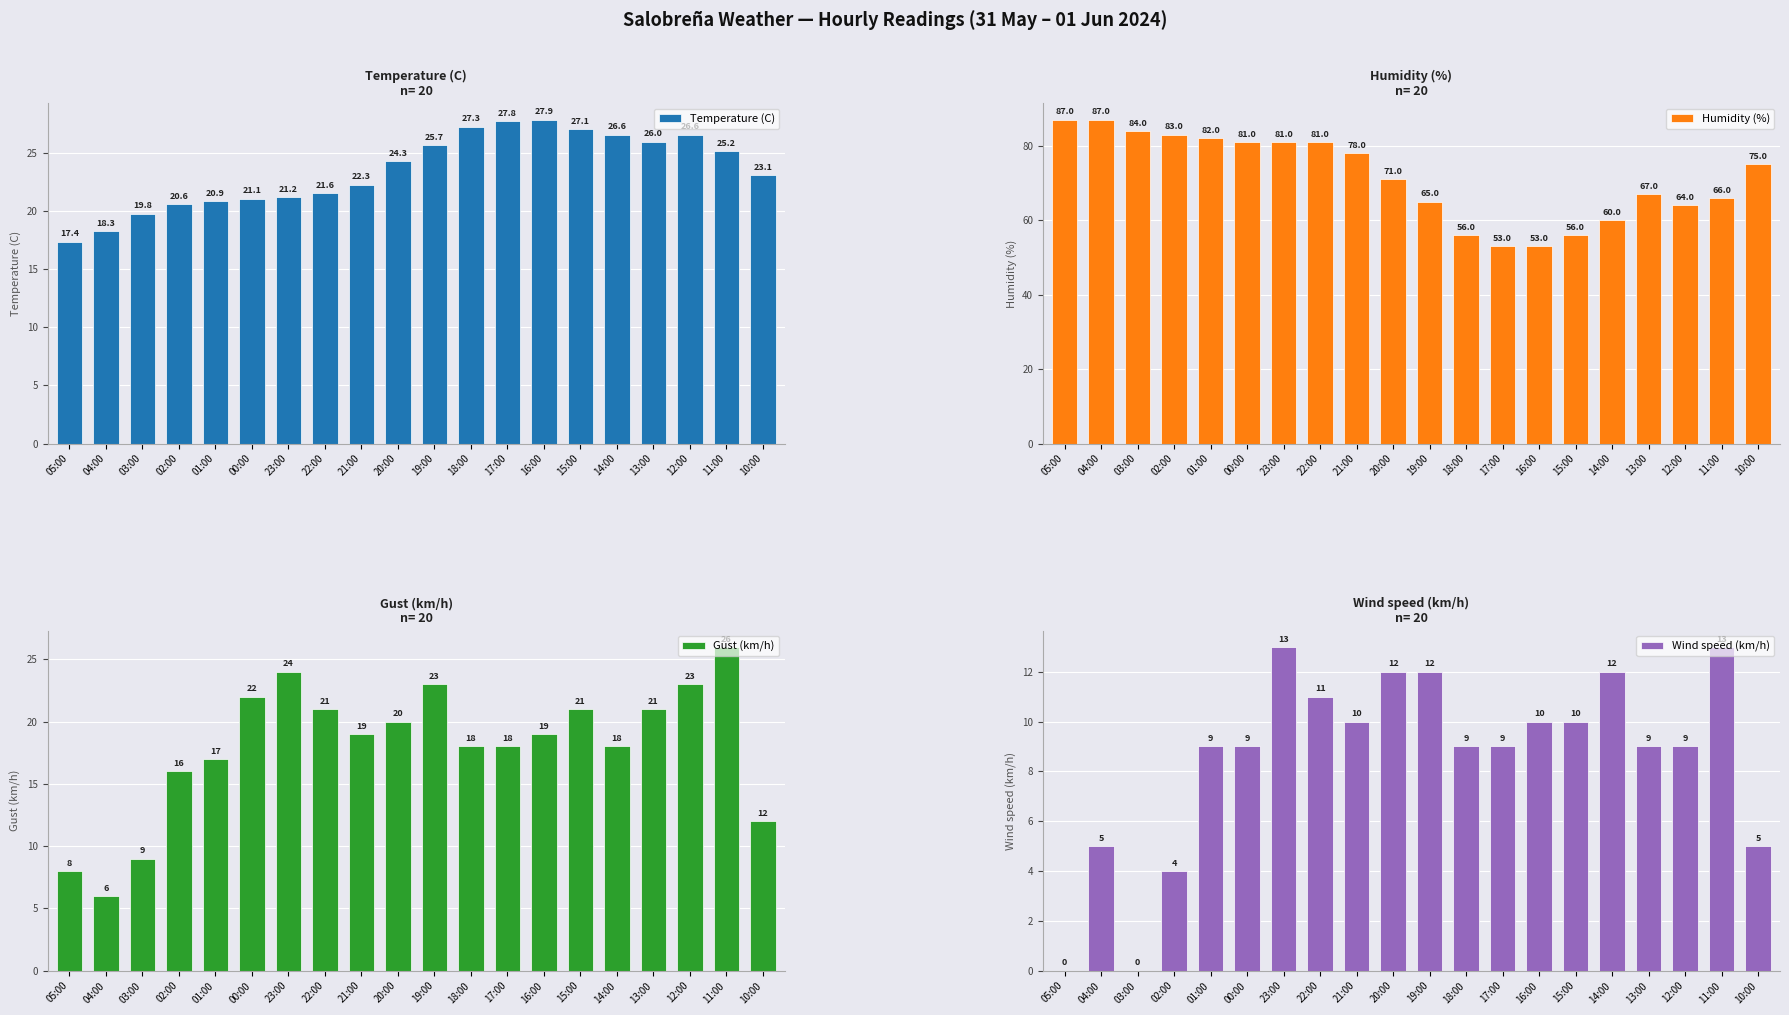

Count the number of categories in the chart.

20